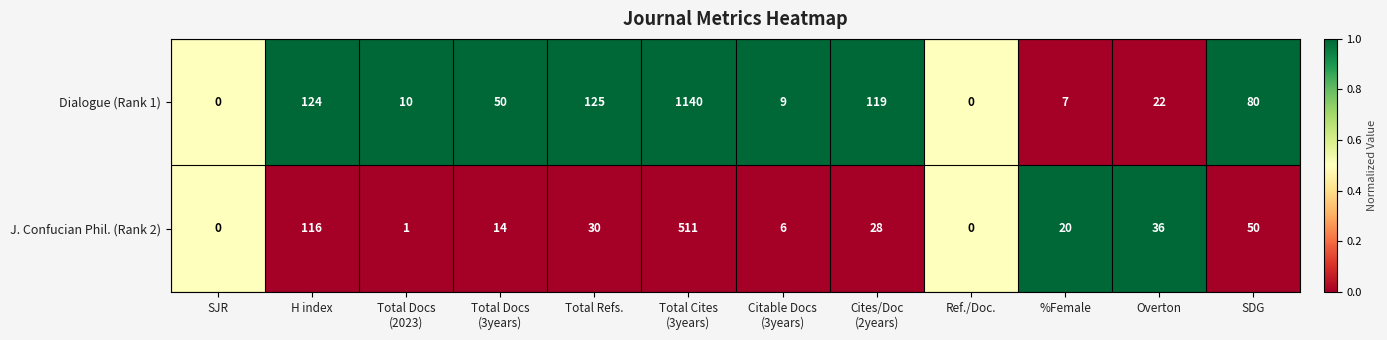

Which series has the widest spread of values?

Dialogue (Rank 1)